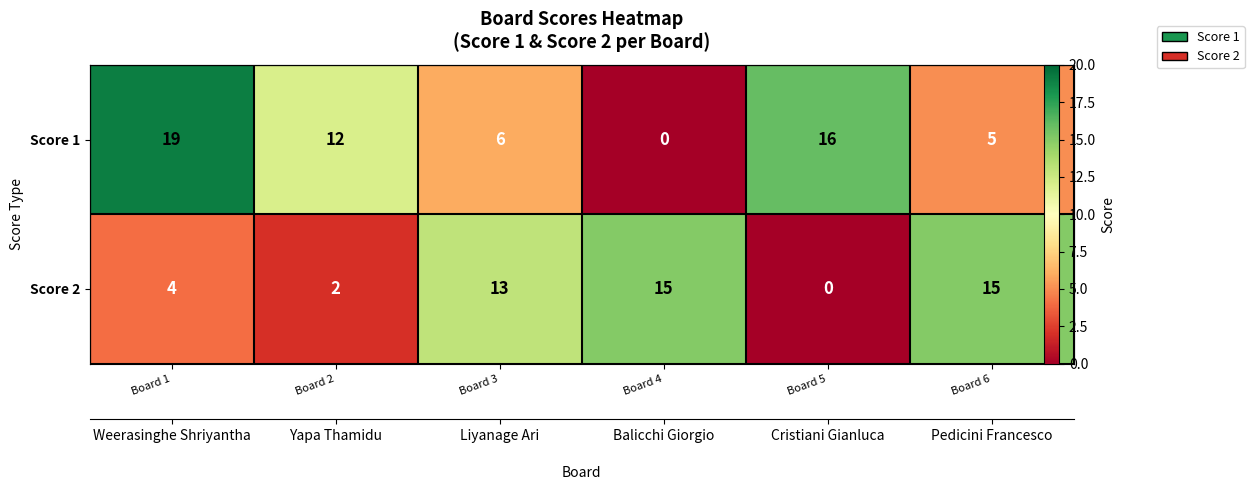

Which series has the largest total across all categories?

Score 1